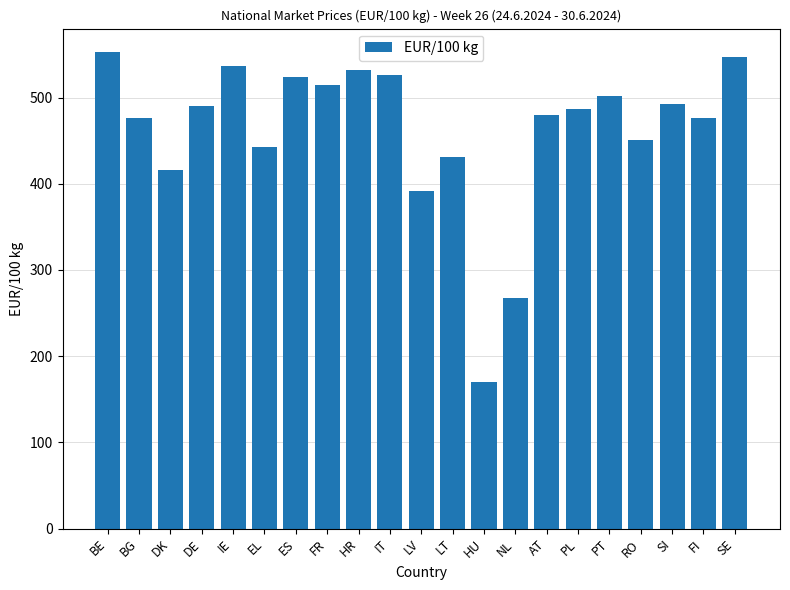

What is the label of the 16th bar from the right?

EL